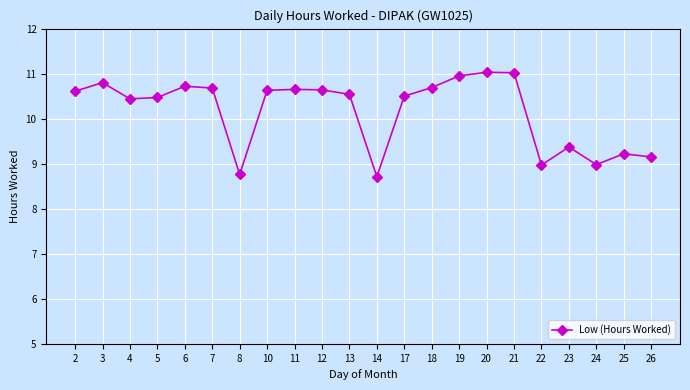

What is the sum of the values at 19 and 21?

22.0